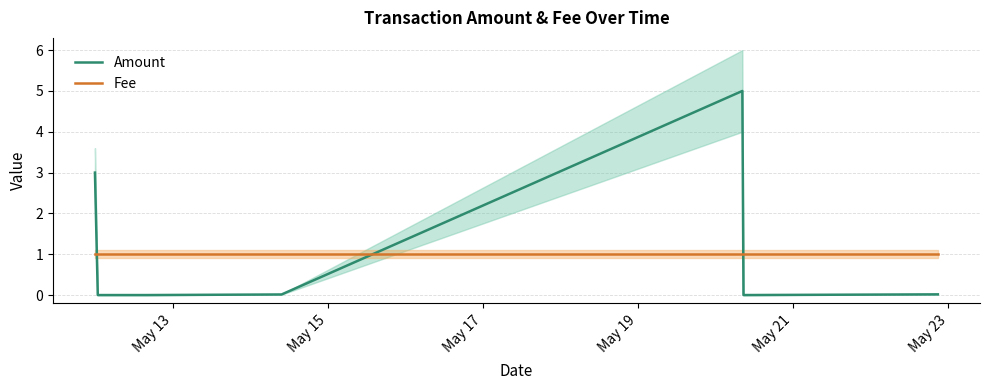

What is the greatest value displayed?

5.0